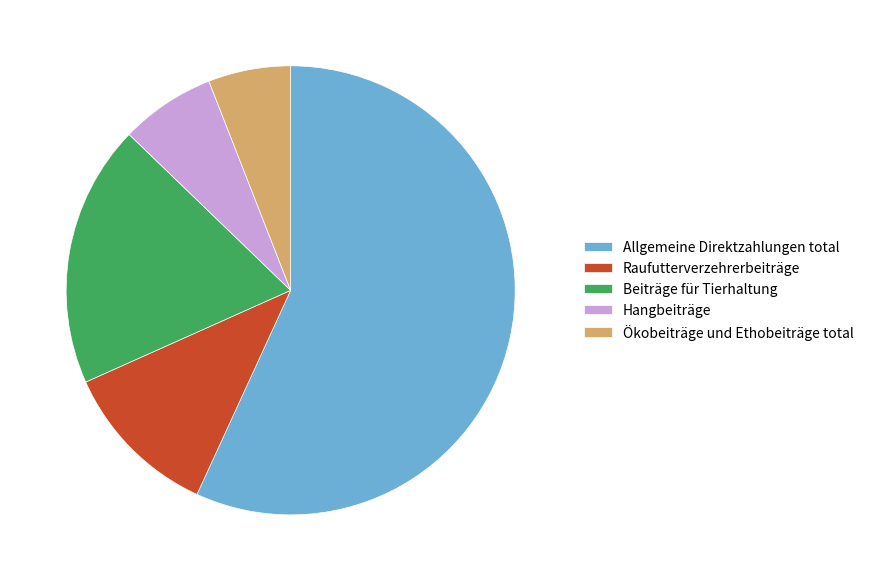

Is the sum of Hangbeiträge and Ökobeiträge und Ethobeiträge total greater than half?

No